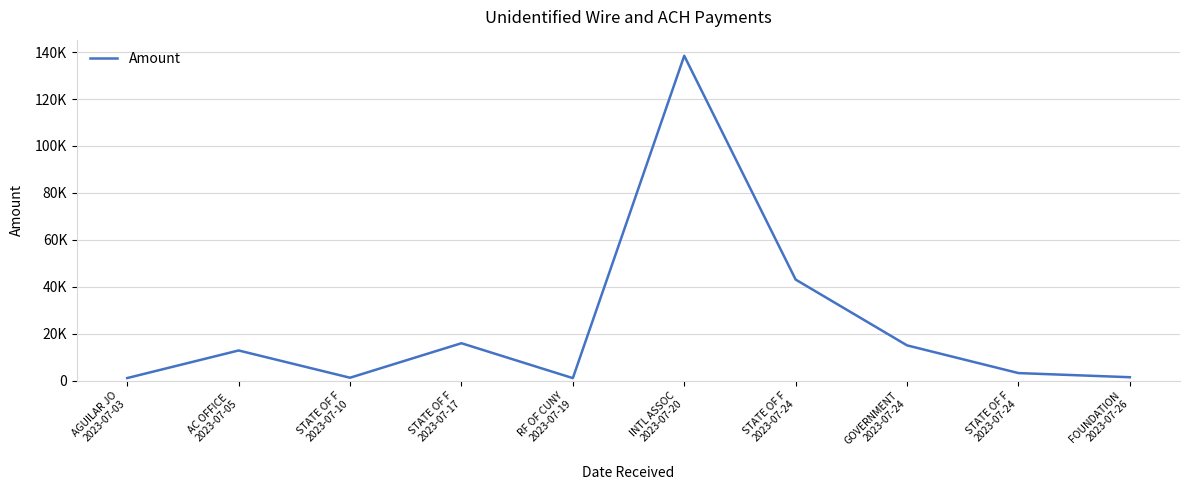

Which label corresponds to the largest value in the chart?

INTL ASSOC
2023-07-20